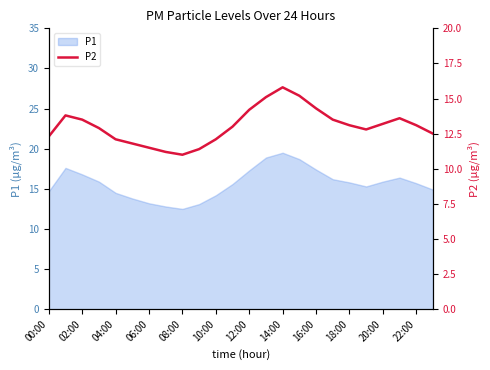

What is the lowest value of the P1 series?

12.5